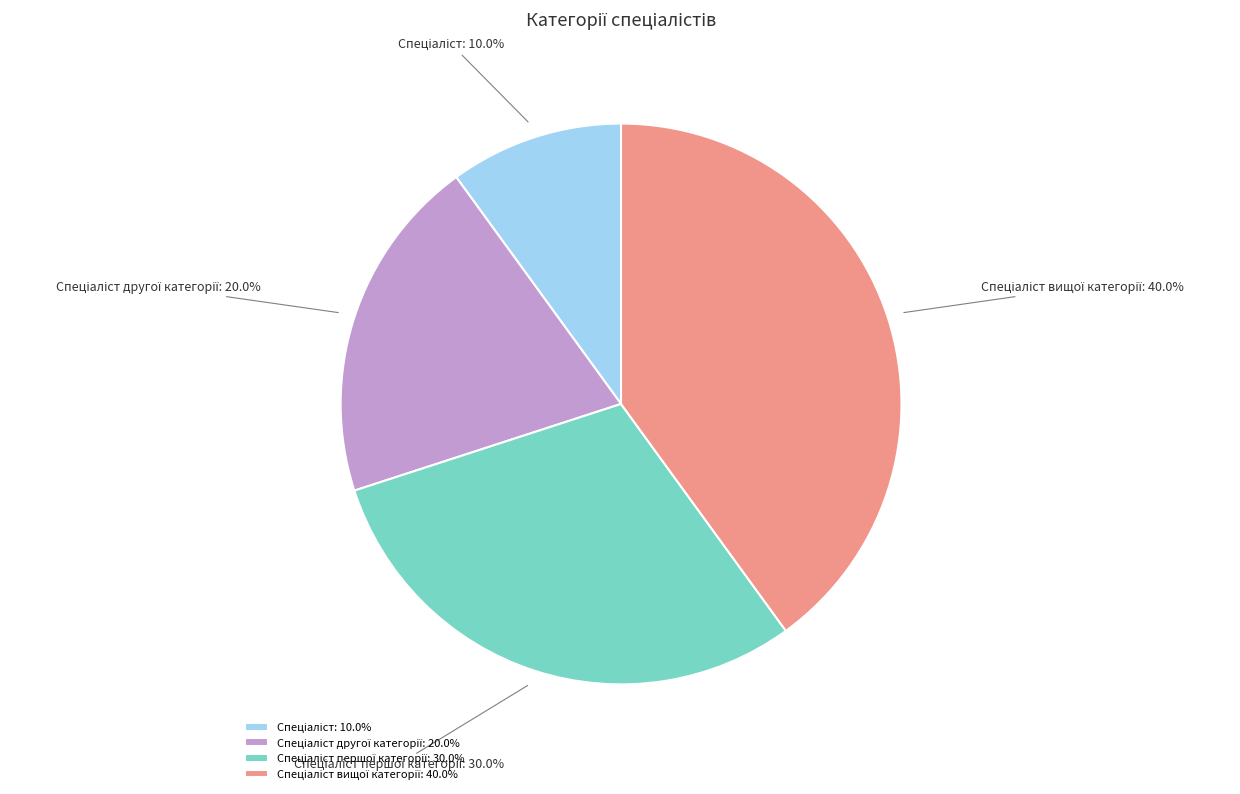

Does any single category account for the majority?

No